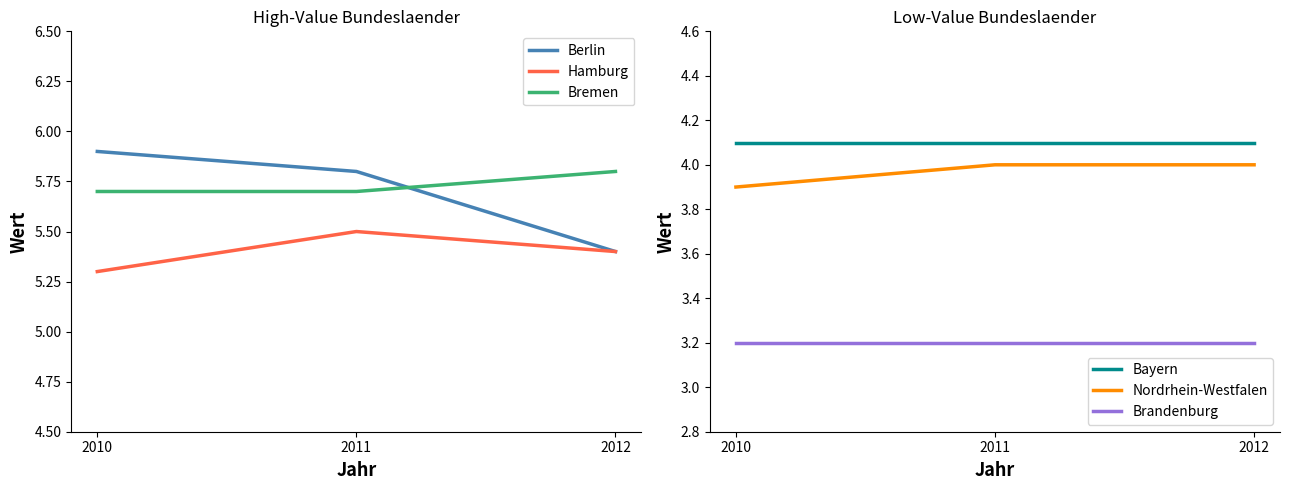

What is the difference between the Berlin values at 2010 and 2011?

0.1